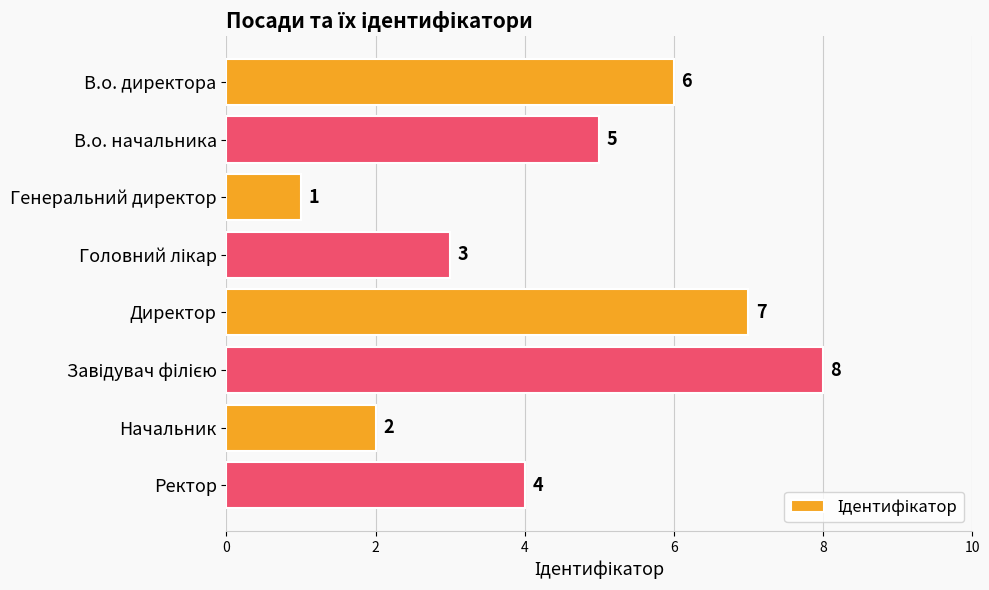

How many values are below 5?

4